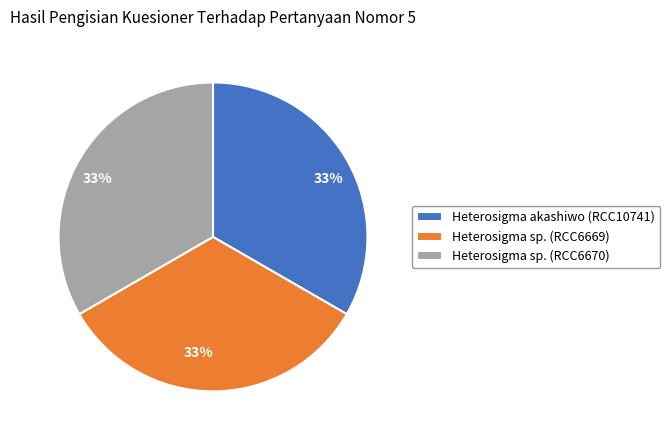

How many segments does this pie chart have?

3